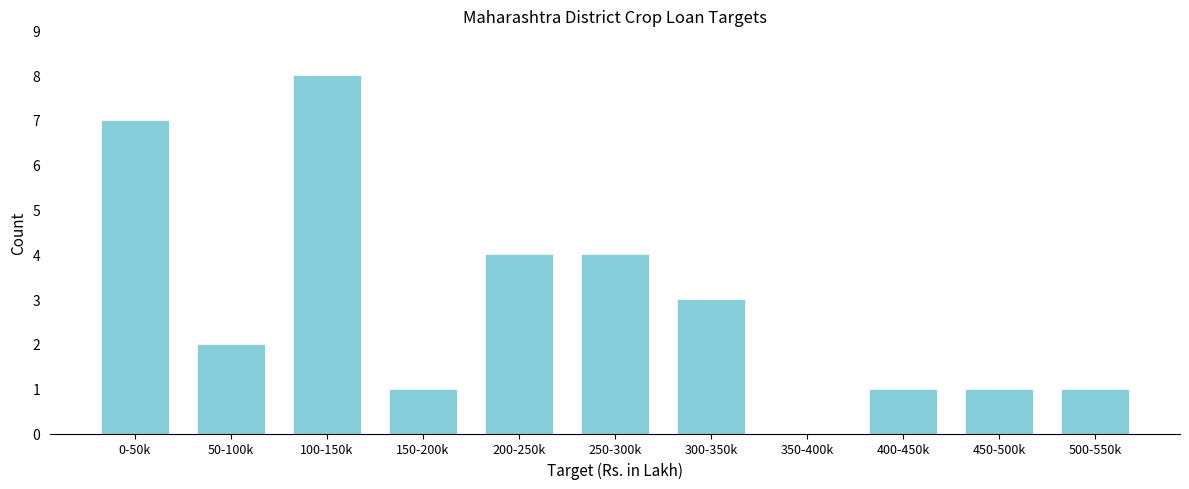

Reading right to left, extract all data points from this chart.

500-550k=1	450-500k=1	400-450k=1	350-400k=0	300-350k=3	250-300k=4	200-250k=4	150-200k=1	100-150k=8	50-100k=2	0-50k=7